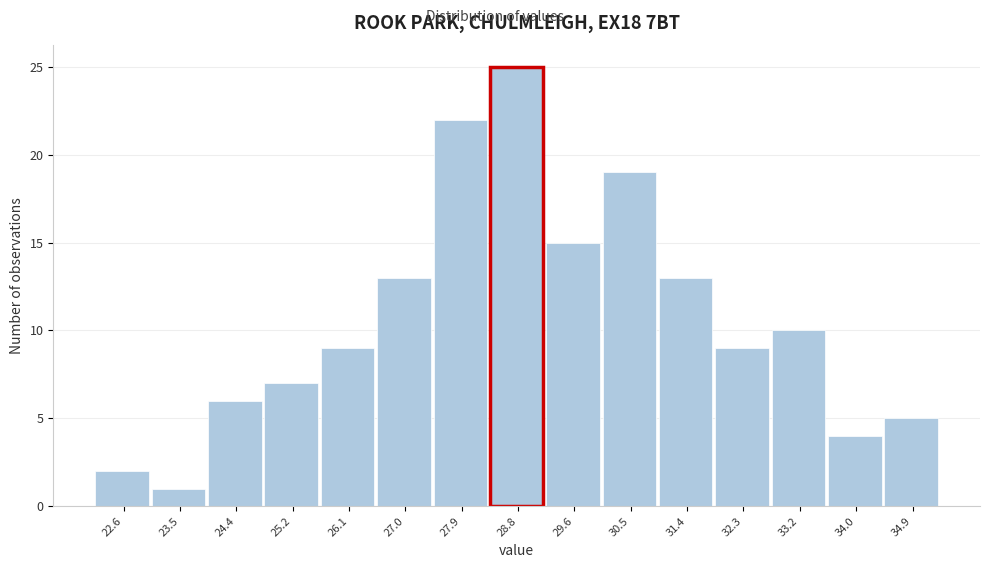

Reading left to right, list all the values displayed in this chart.

22.6=2	23.5=1	24.4=6	25.2=7	26.1=9	27.0=13	27.9=22	28.8=25	29.6=15	30.5=19	31.4=13	32.3=9	33.2=10	34.0=4	34.9=5